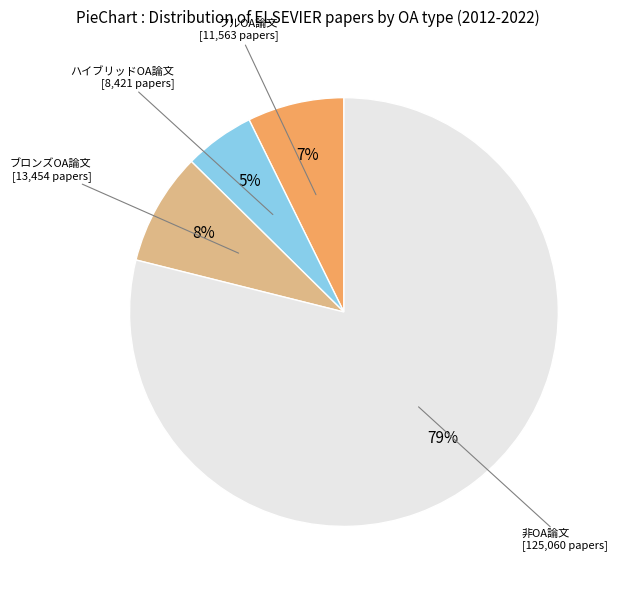

How many segments does this pie chart have?

4